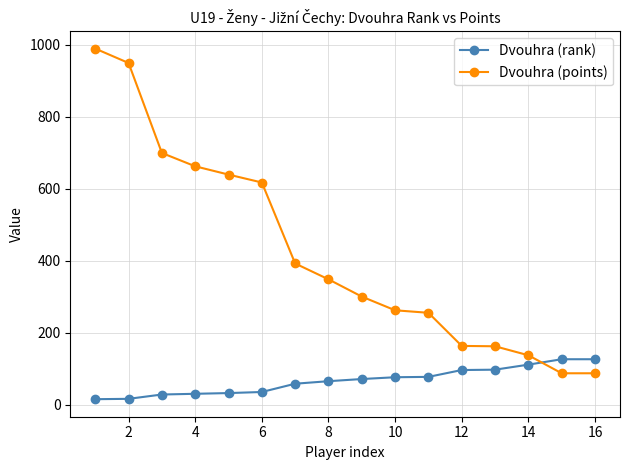

How many times do Dvouhra (points) and Dvouhra (rank) cross each other?

1